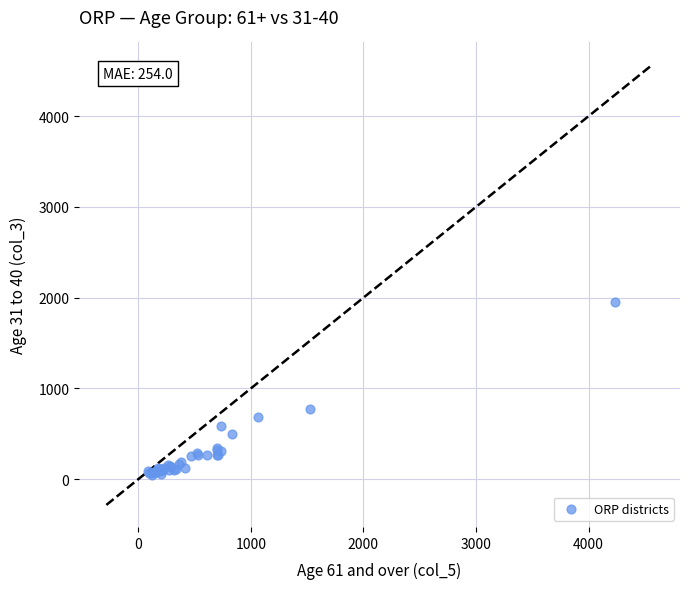

What Y value in the scatter plot is closest to 1003?

776